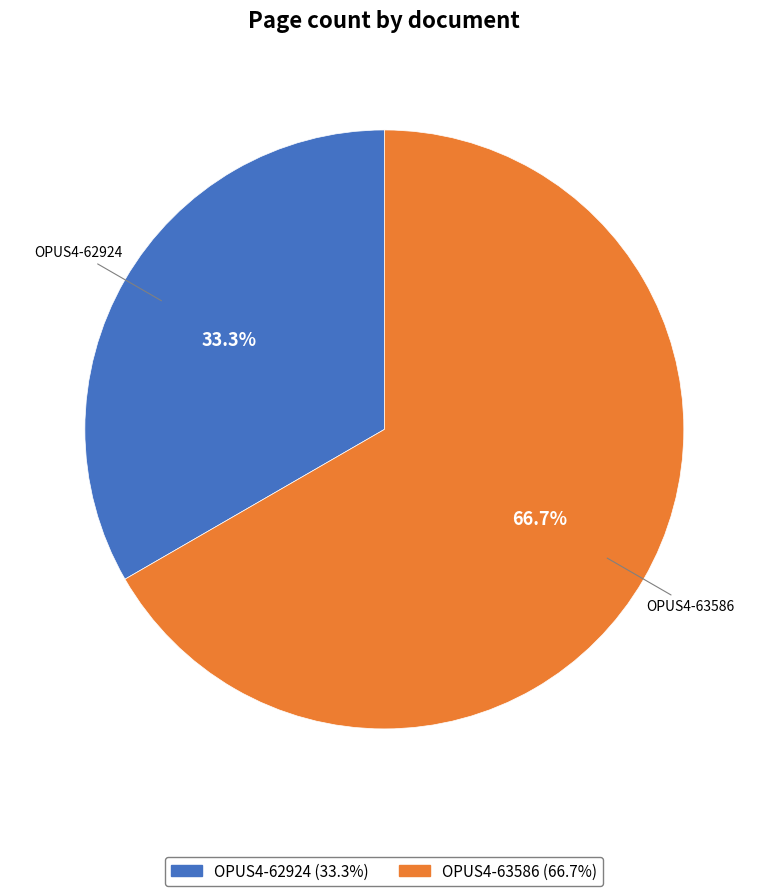

To the nearest percent, what portion does OPUS4-62924 represent?

33%